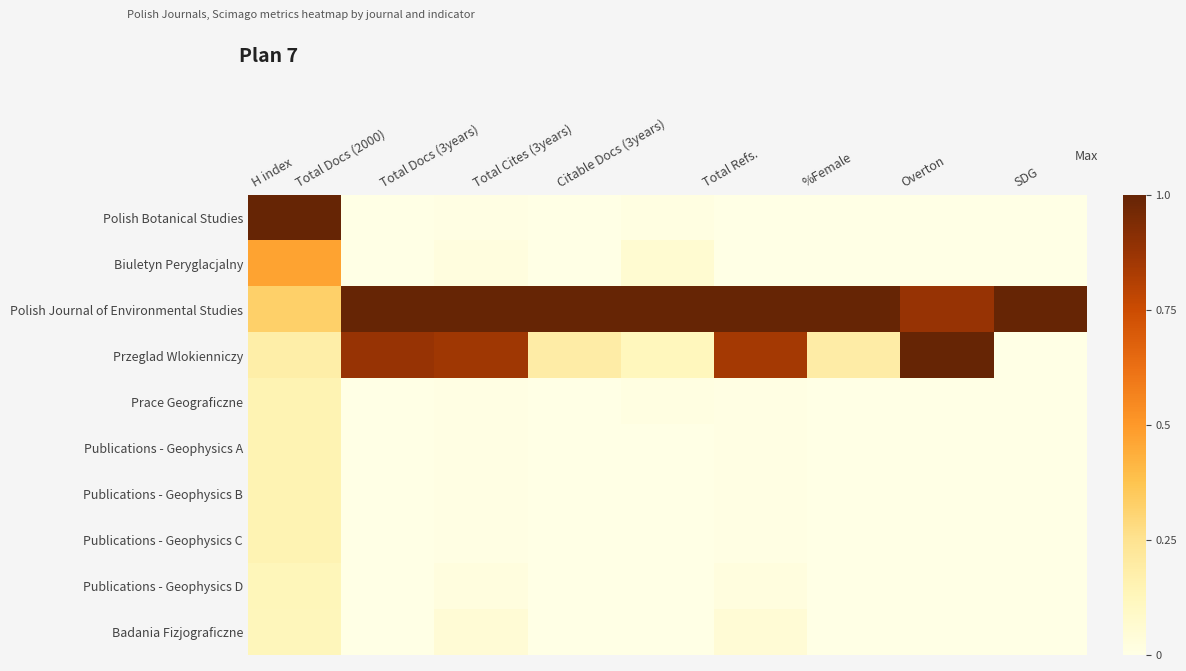

Which series has the widest spread of values?

Polish Botanical Studies